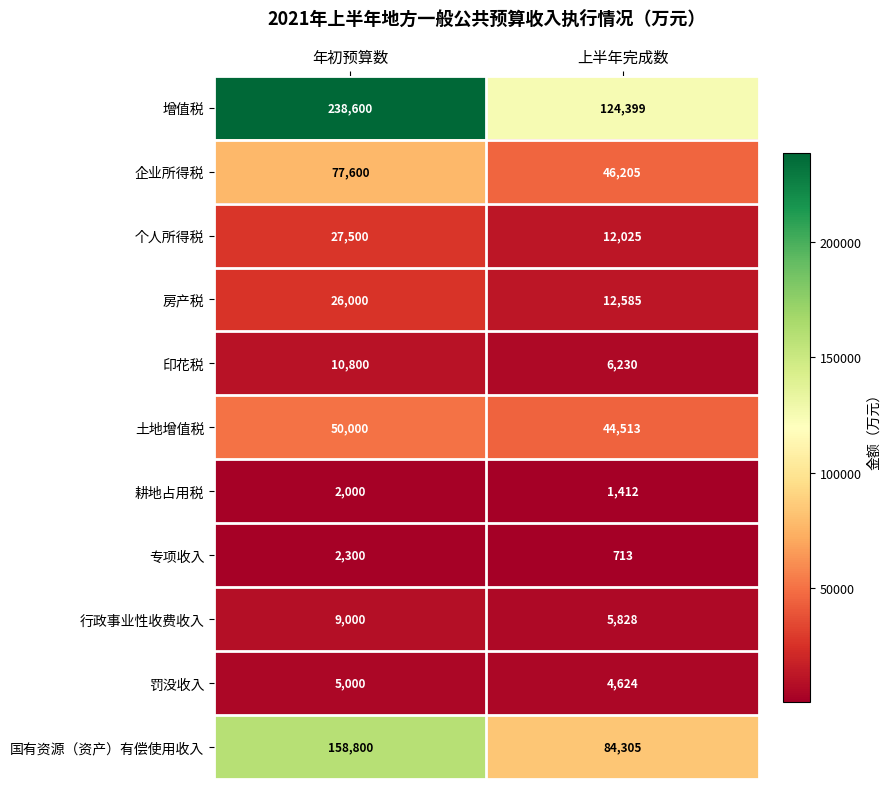

Rank the series at 上半年完成数 from highest to lowest value.

增值税, 国有资源（资产）有偿使用收入, 企业所得税, 土地增值税, 房产税, 个人所得税, 印花税, 行政事业性收费收入, 罚没收入, 耕地占用税, 专项收入